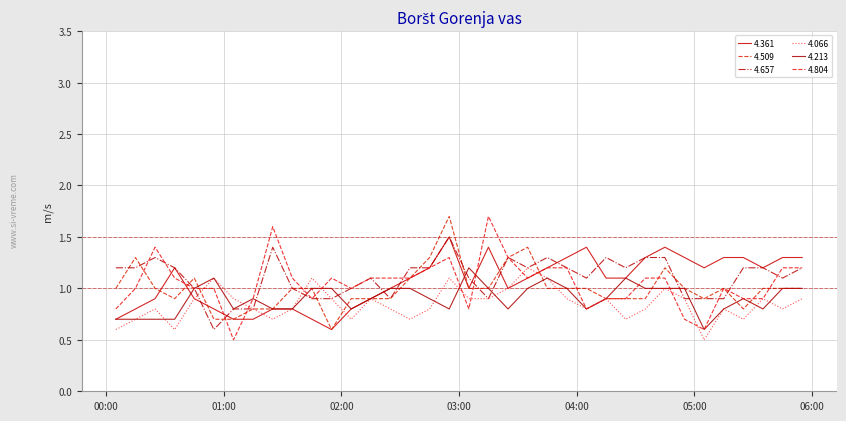

List the labels in order of 4.213 value, smallest first.

1991/06/23 05:05, 1991/06/23 00:05, 1991/06/23 00:15, 1991/06/23 00:25, 1991/06/23 00:35, 1991/06/23 01:05, 1991/06/23 01:25, 1991/06/23 01:35, 1991/06/23 02:05, 1991/06/23 02:55, 1991/06/23 03:25, 1991/06/23 04:05, 1991/06/23 05:15, 1991/06/23 05:35, 1991/06/23 01:15, 1991/06/23 02:15, 1991/06/23 02:45, 1991/06/23 04:15, 1991/06/23 05:25, 1991/06/23 00:45, 1991/06/23 01:45, 1991/06/23 01:55, 1991/06/23 02:25, 1991/06/23 02:35, 1991/06/23 03:15, 1991/06/23 03:35, 1991/06/23 03:55, 1991/06/23 04:35, 1991/06/23 04:45, 1991/06/23 04:55, 1991/06/23 05:45, 1991/06/23 05:55, 1991/06/23 00:55, 1991/06/23 03:45, 1991/06/23 04:25, 1991/06/23 03:05